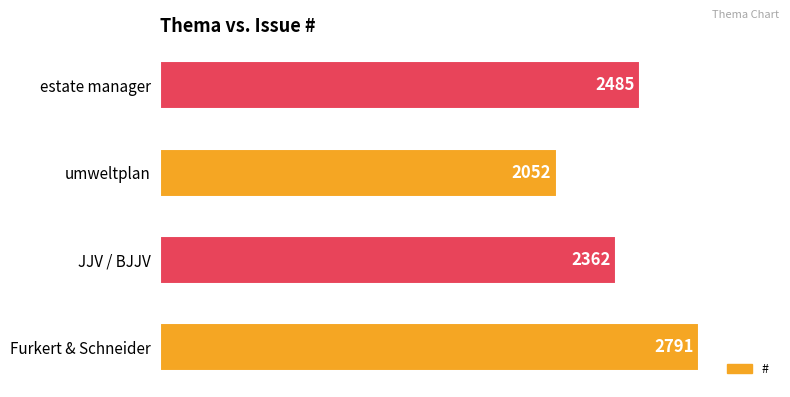

What is the greatest value displayed?

2791